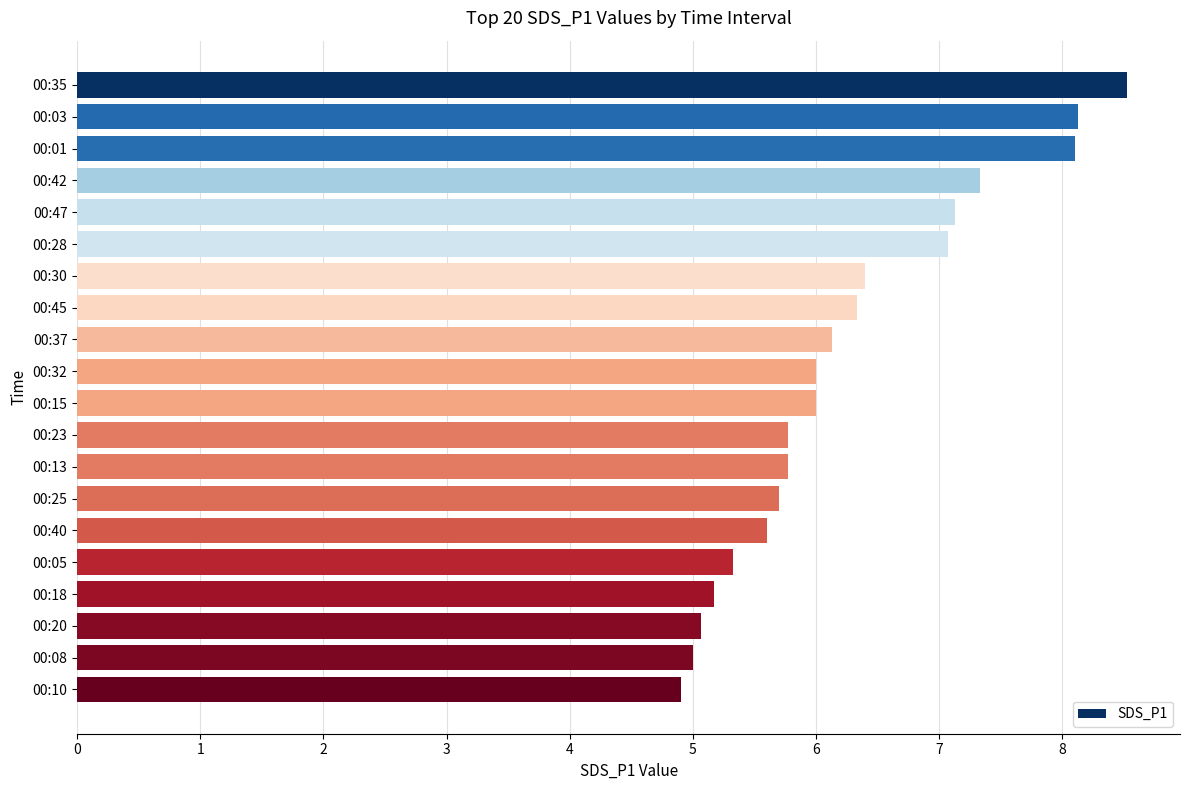

What is the change in value from 00:01 to 00:25?

-2.4